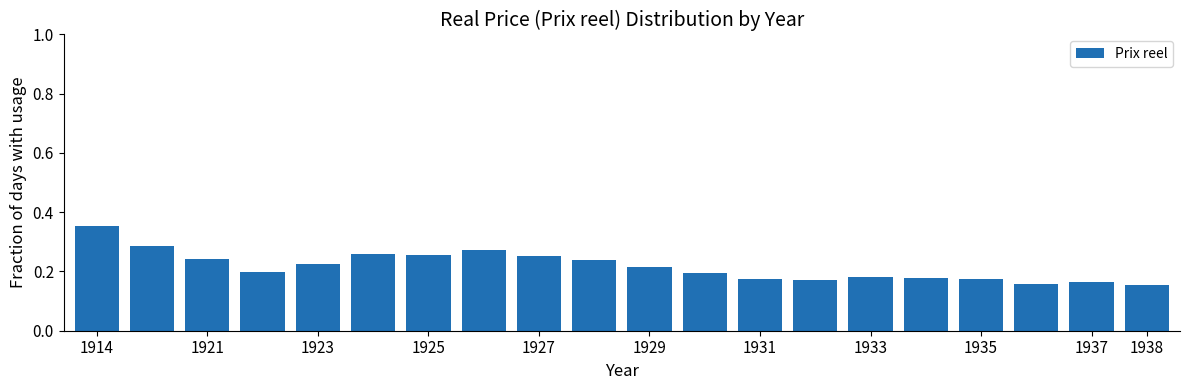

What is the sum of all values?

4.3